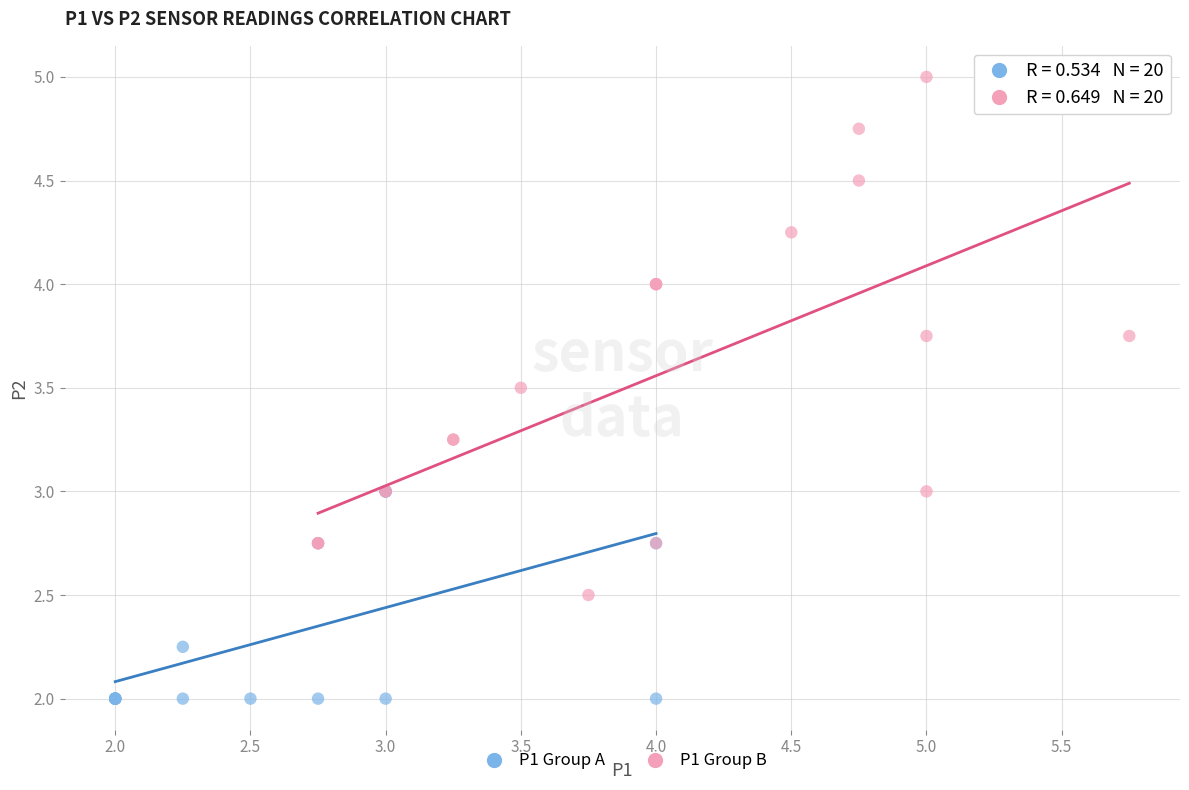

Which series has the largest Y range (max minus min)?

P1 Group B